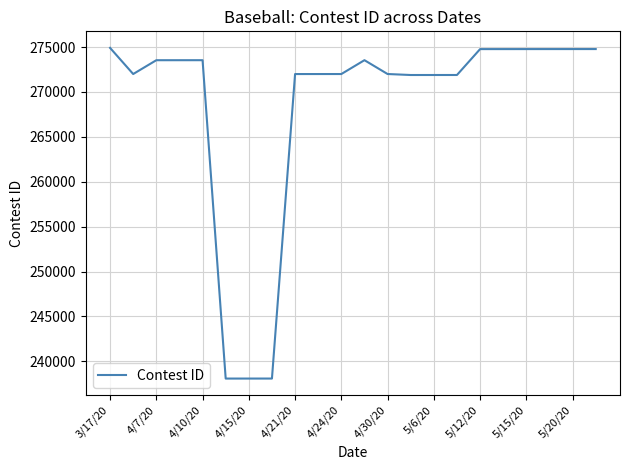

What is the difference between the maximum and minimum values?

36830